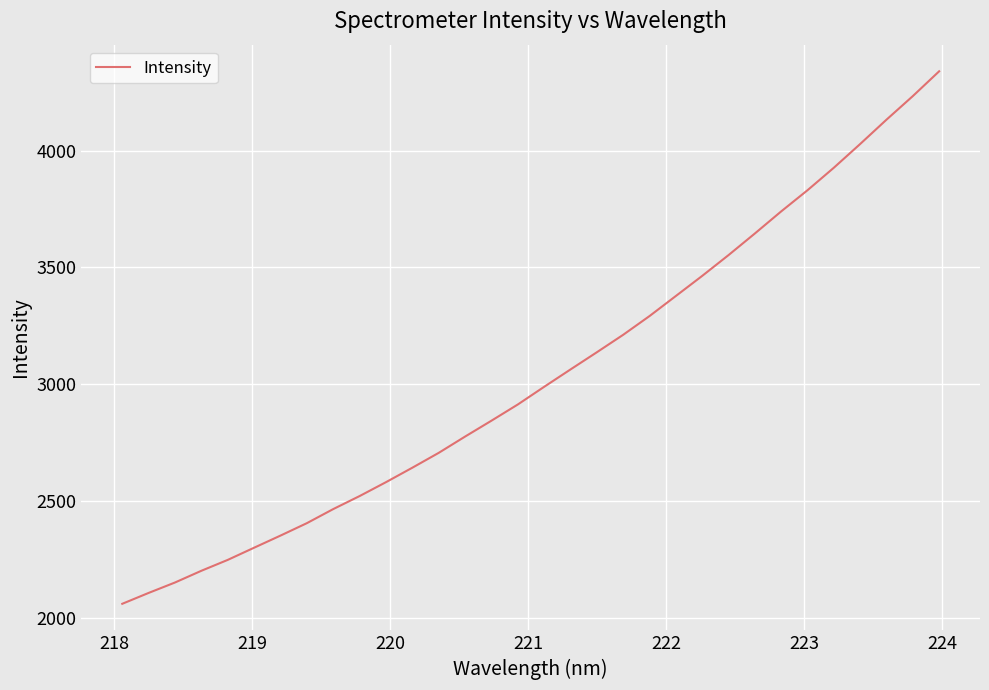

What is the greatest value displayed?

4338.8